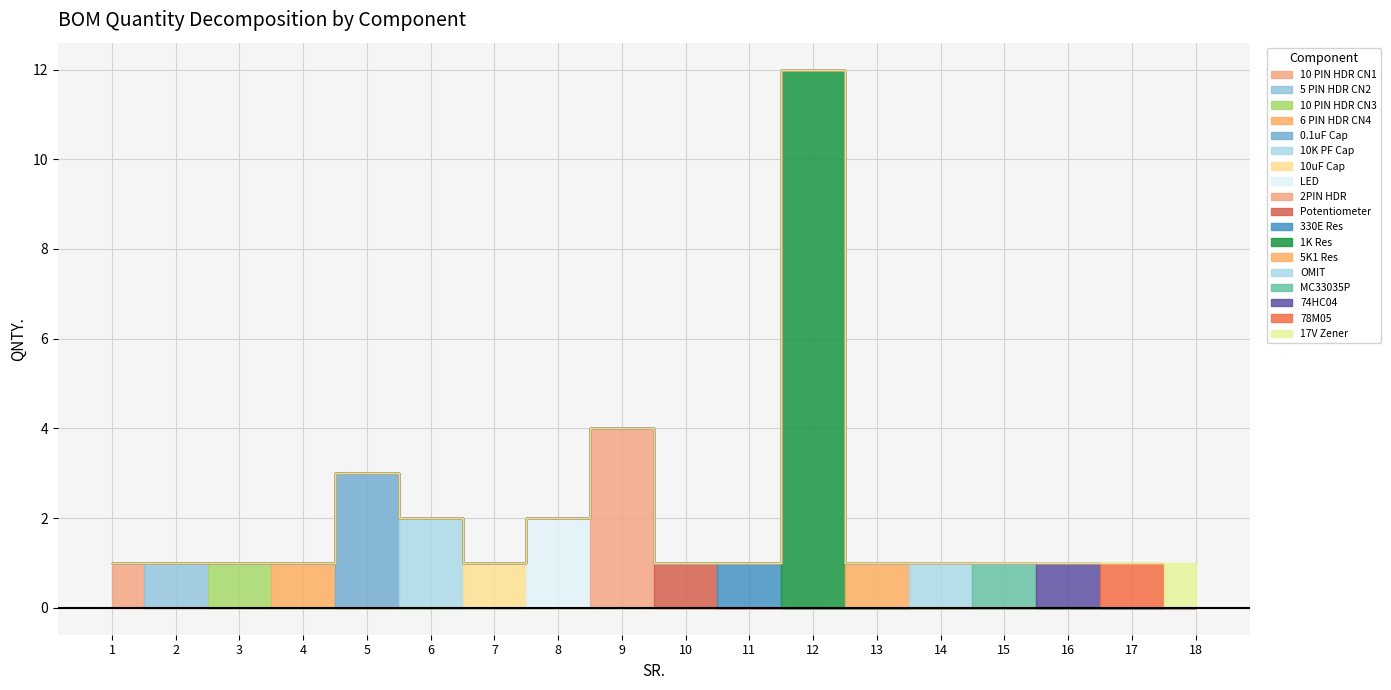

Reading right to left, extract all data points from this chart.

1	1	1	1	1	1	12	1	1	4	2	1	2	3	1	1	1	1